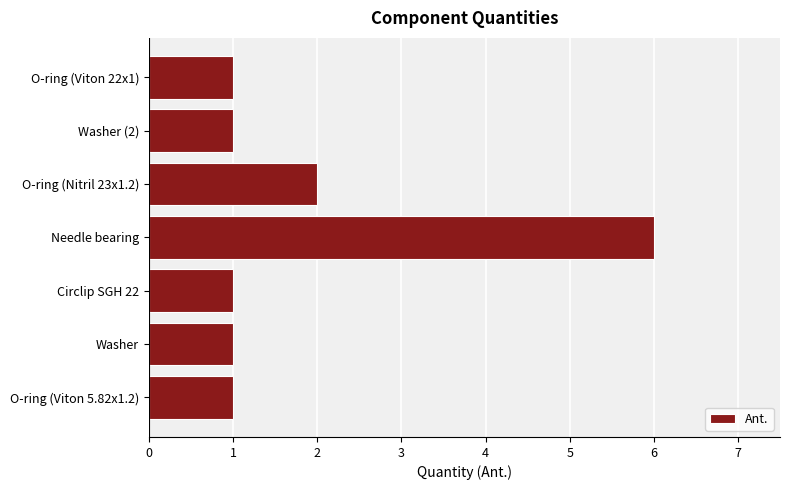

At which category does the chart reach its peak across all series?

Needle bearing